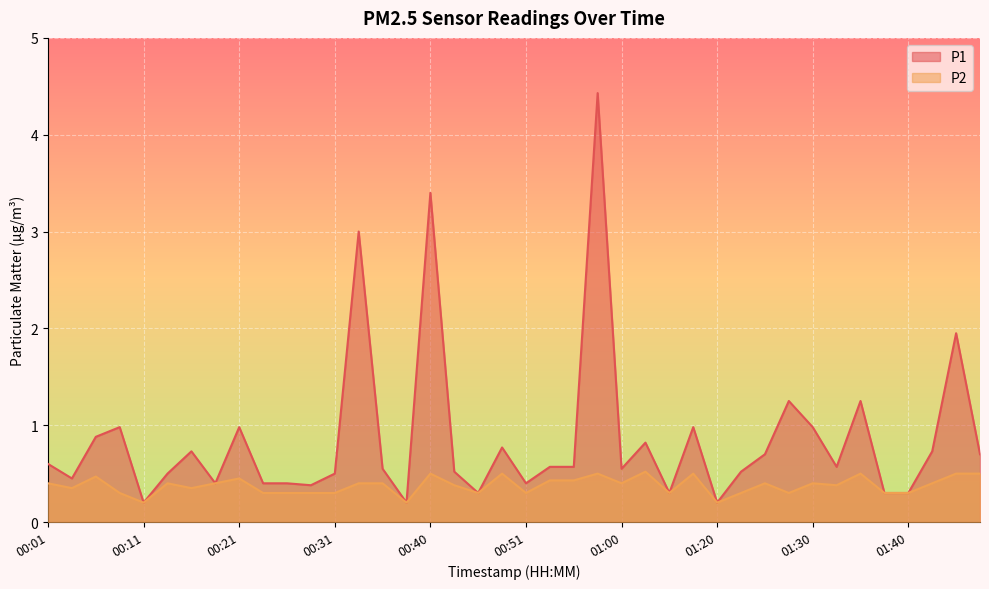

What is the value of the P1 point at the 26th from the left?

0.8